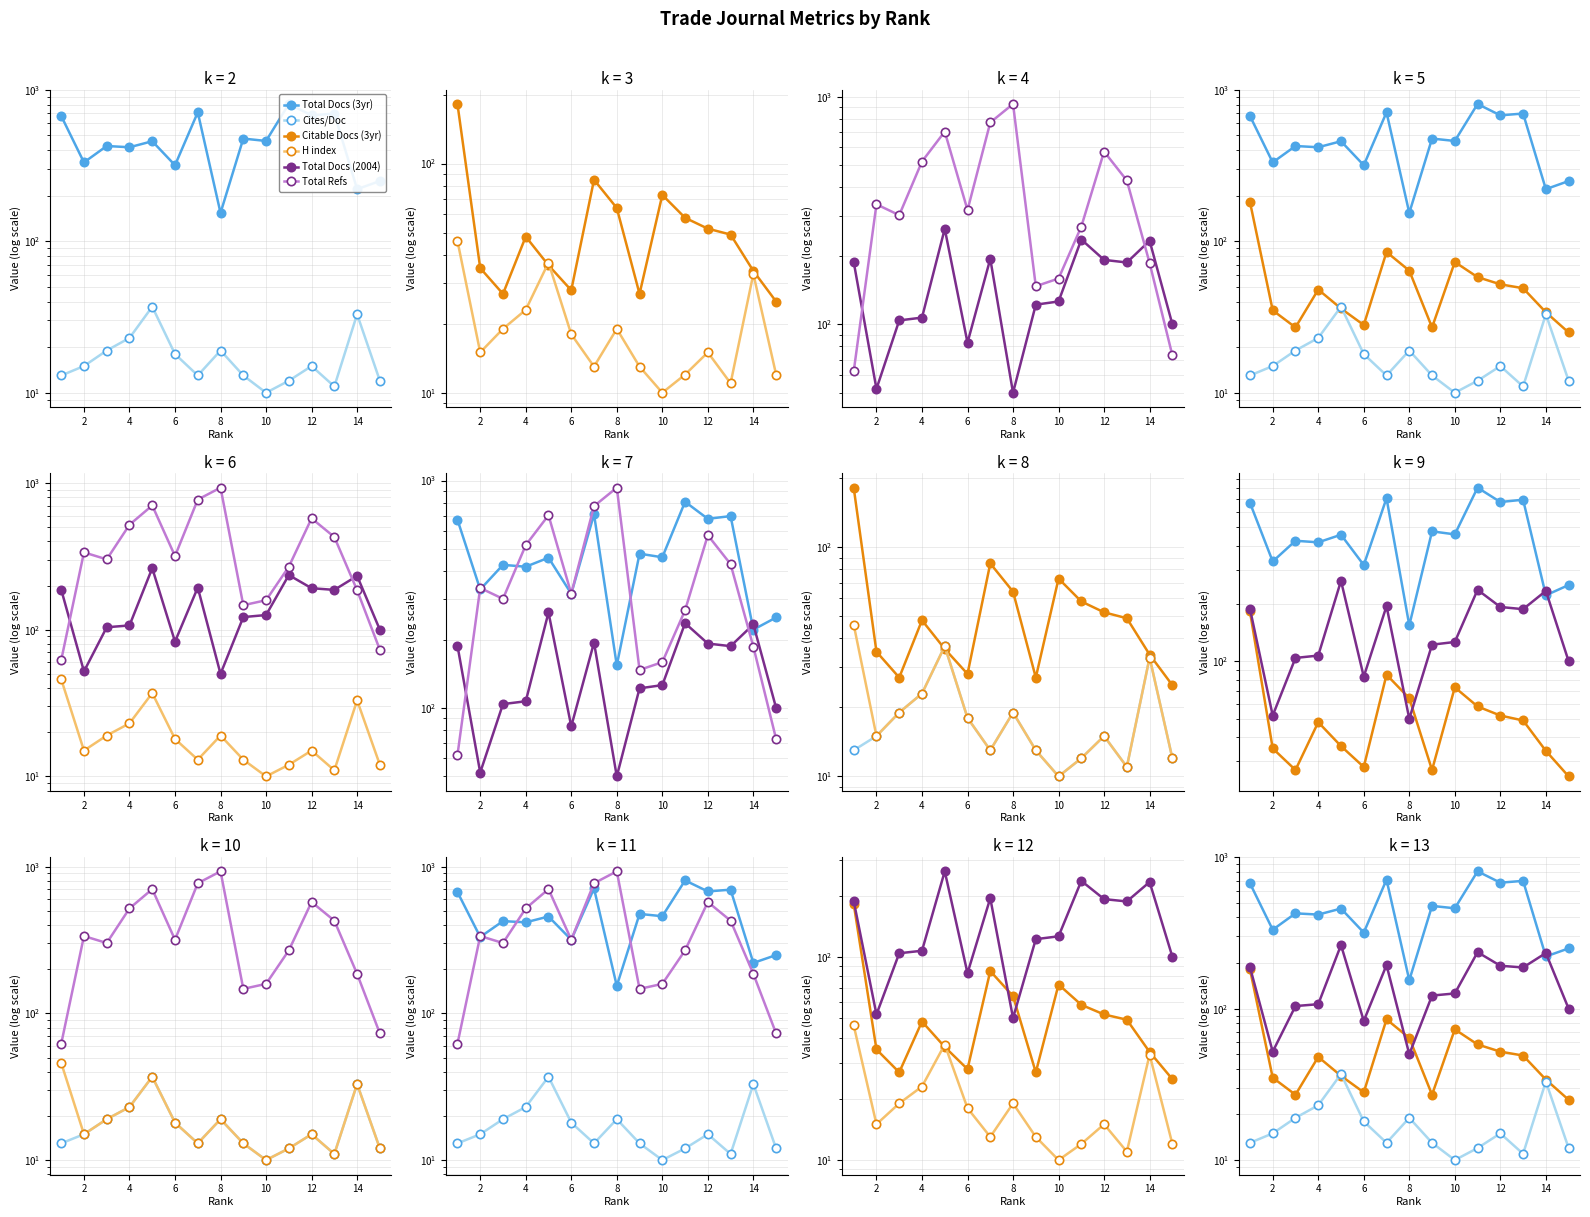

What is the sum of all Total Docs (3yr) values?

7082